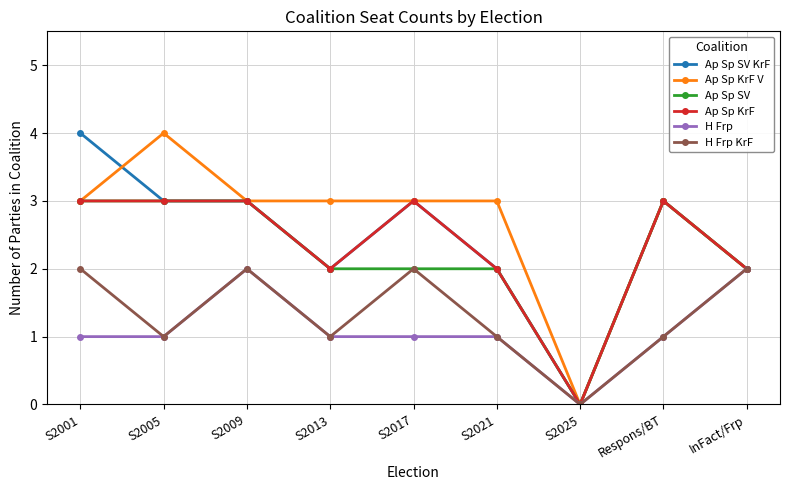

The value of Ap Sp KrF at S2001 is 3. True or false?

True